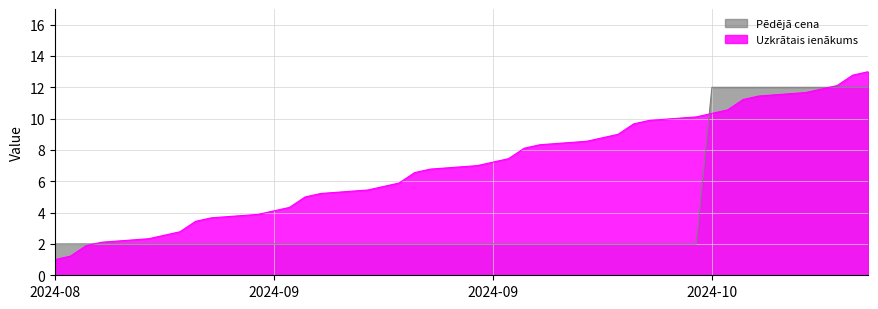

What is the change in value from 2024-10-08 to 2024-09-06?

+6.7